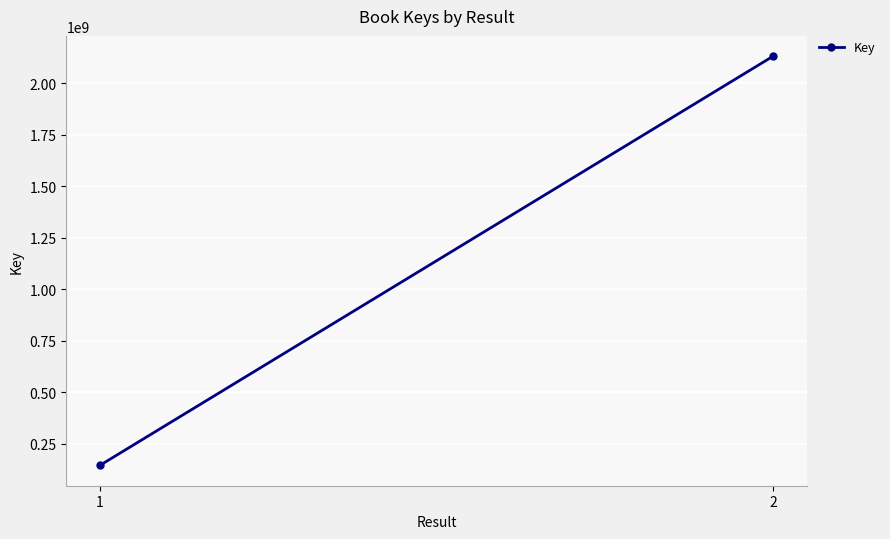

Is it true that the value at 1 is 32766078?

False